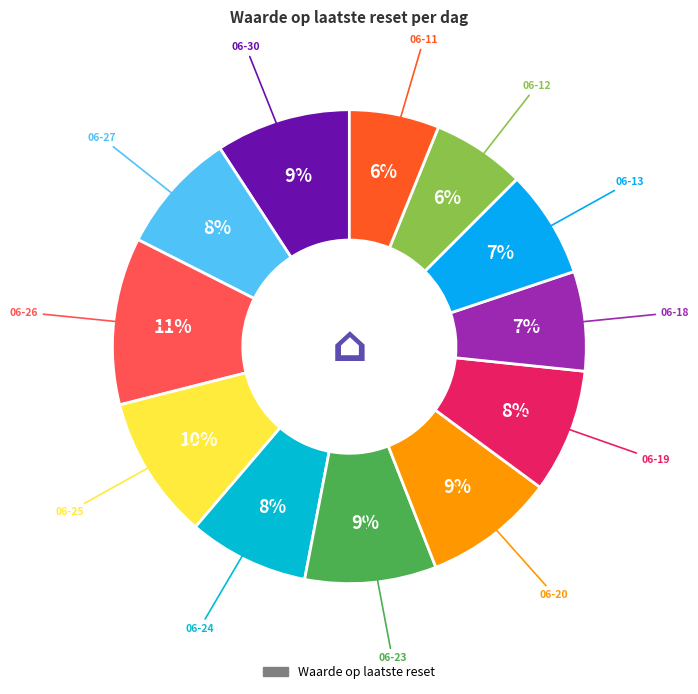

Is there any slice that represents more than half of the pie?

No